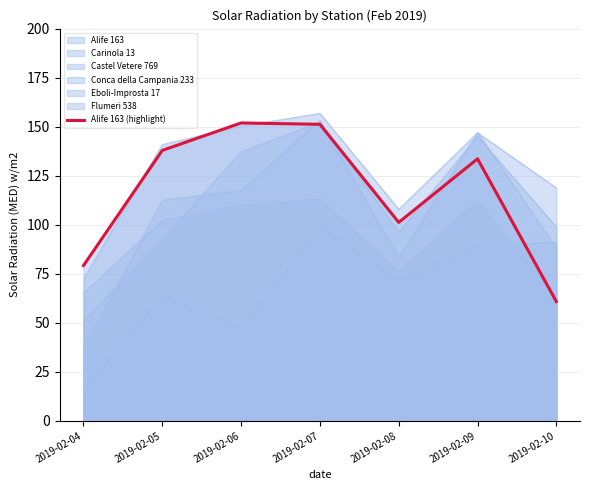

What is the greatest value displayed?

151.9